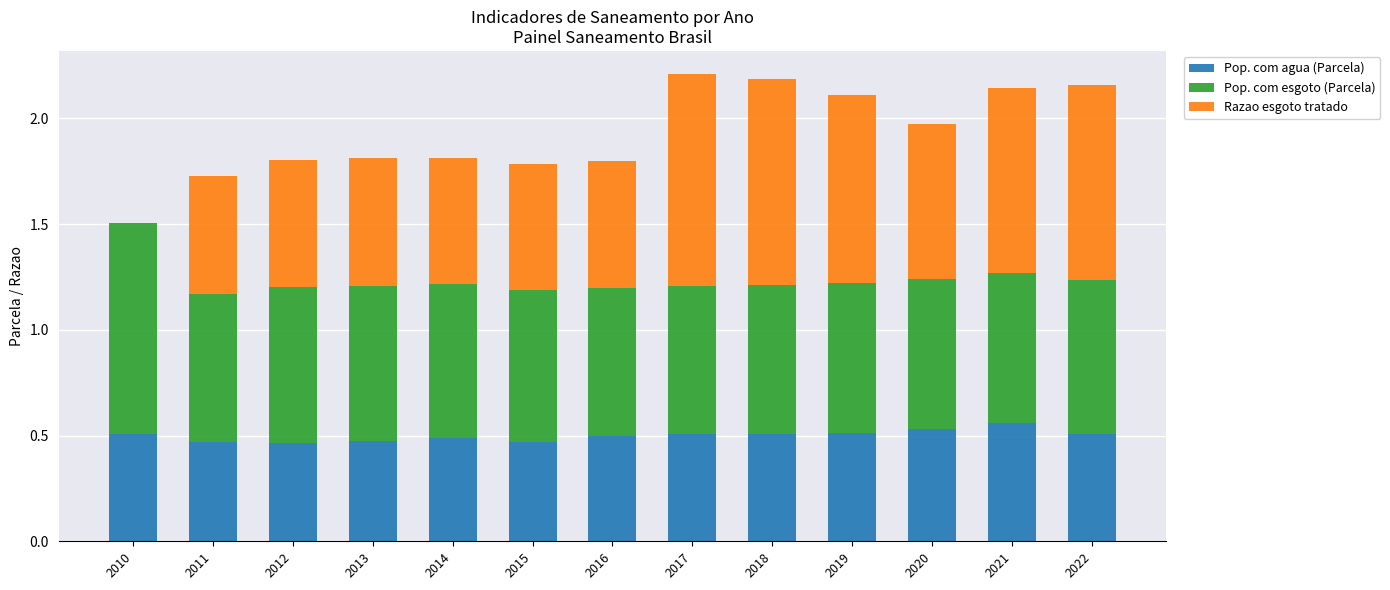

What is the total value across all series at 2014?

1.8